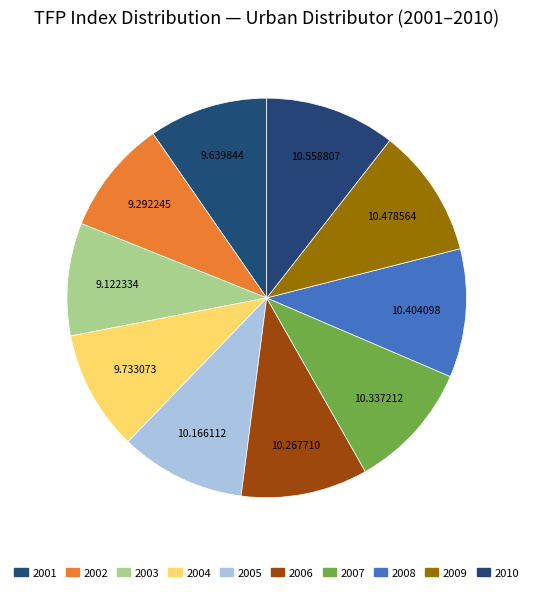

Approximately how many times larger is the value at 2009 compared to 2008?

1.0